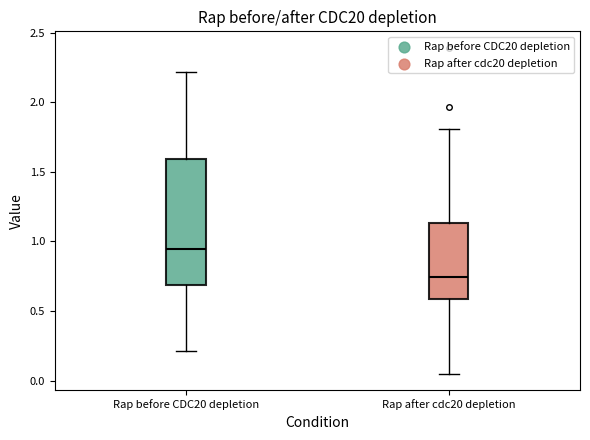

Which box's median line is the lowest?

Rap after cdc20 depletion